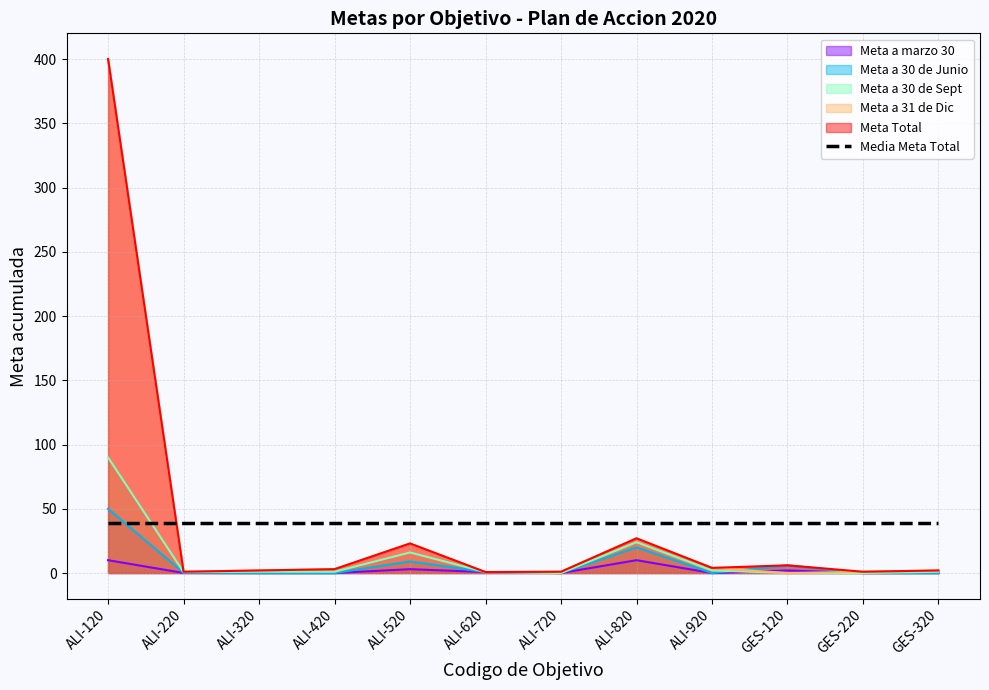

At which category is the sum across all series the highest?

ALI-120